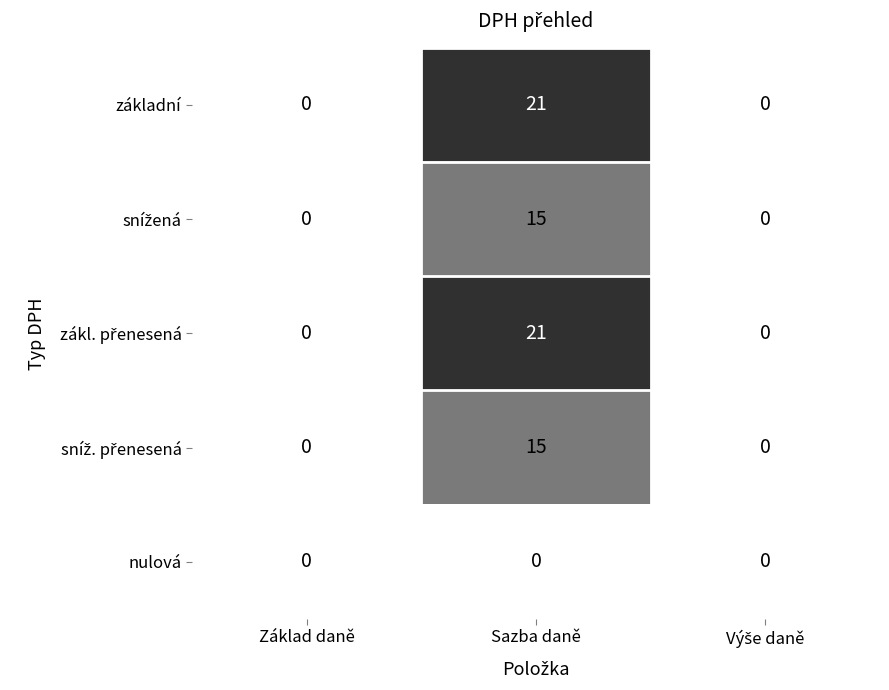

What is the greatest value displayed?

21